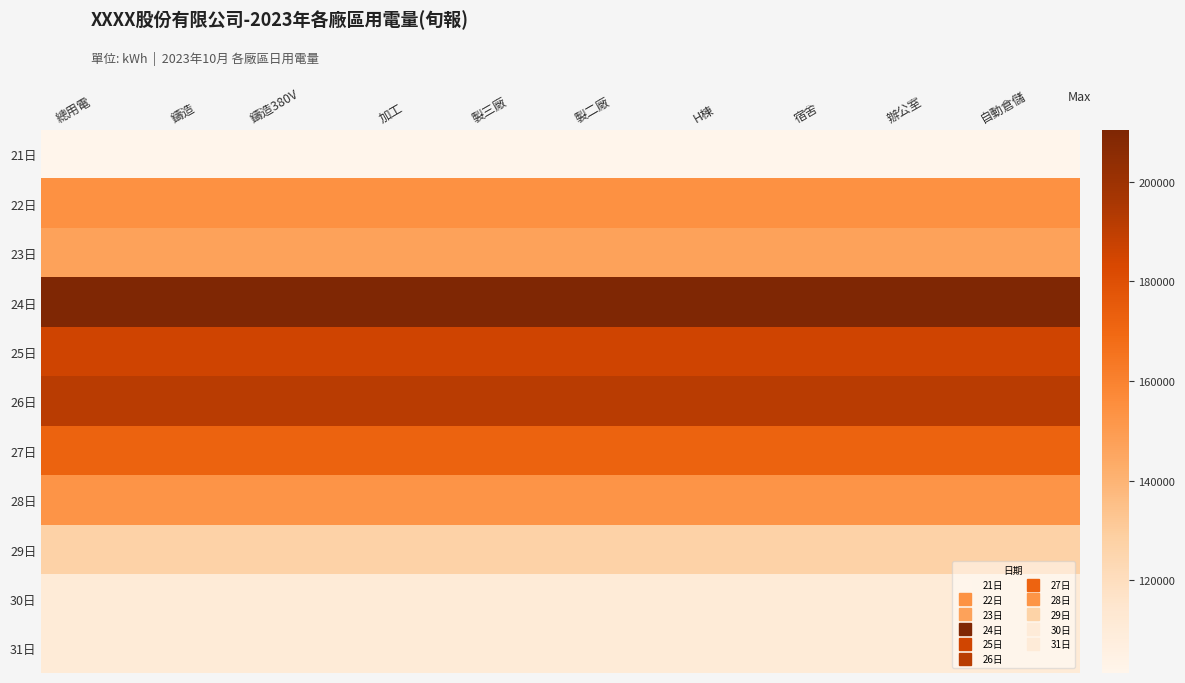

What is the difference between the highest and lowest values at 自動倉儲?

109128.2